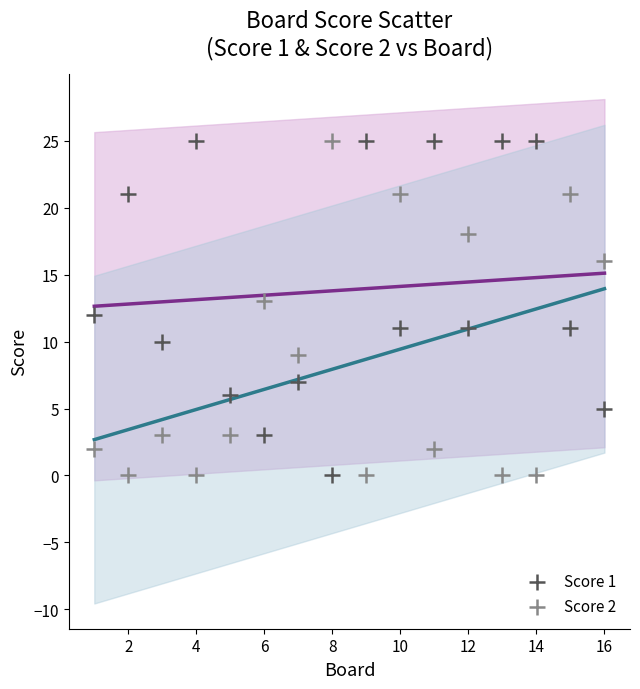

What are all the series names shown in the legend?

Score 1, Score 2